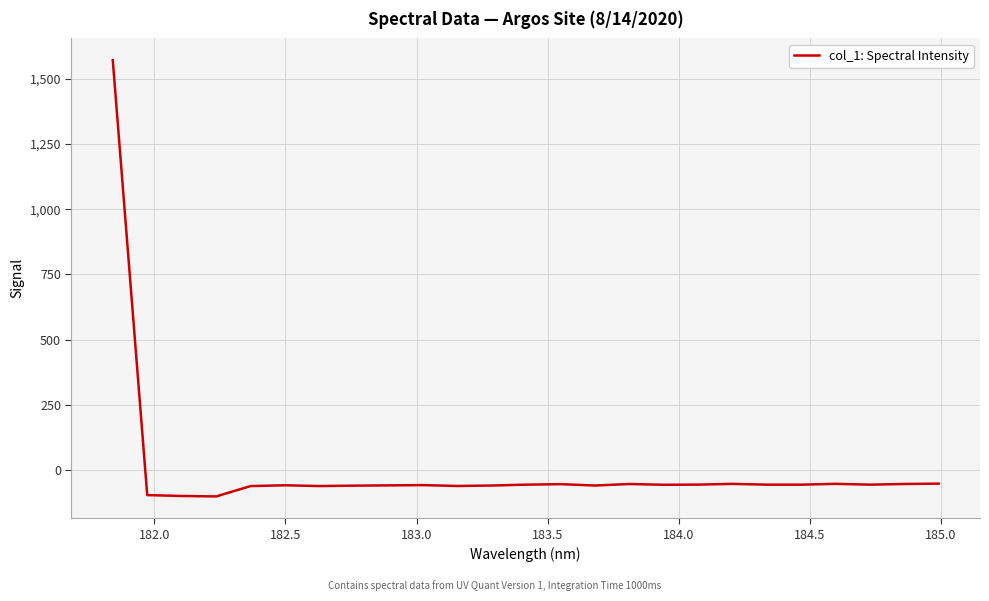

What is the difference between the maximum and minimum values?

1671.6